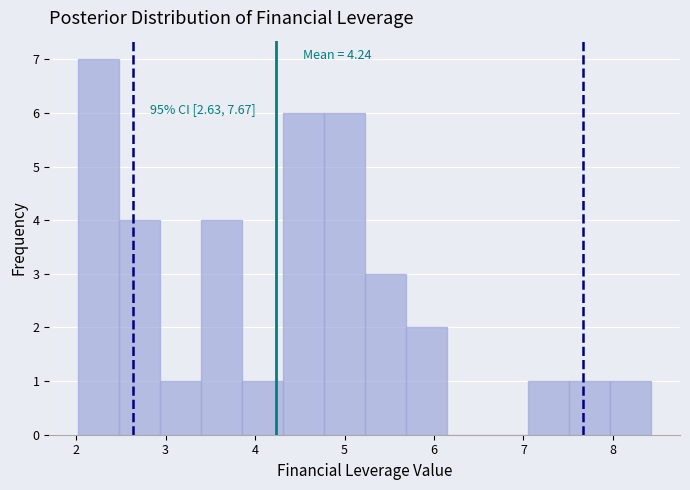

Over which range of the x-axis is the bar tallest?

2.0 to 2.5